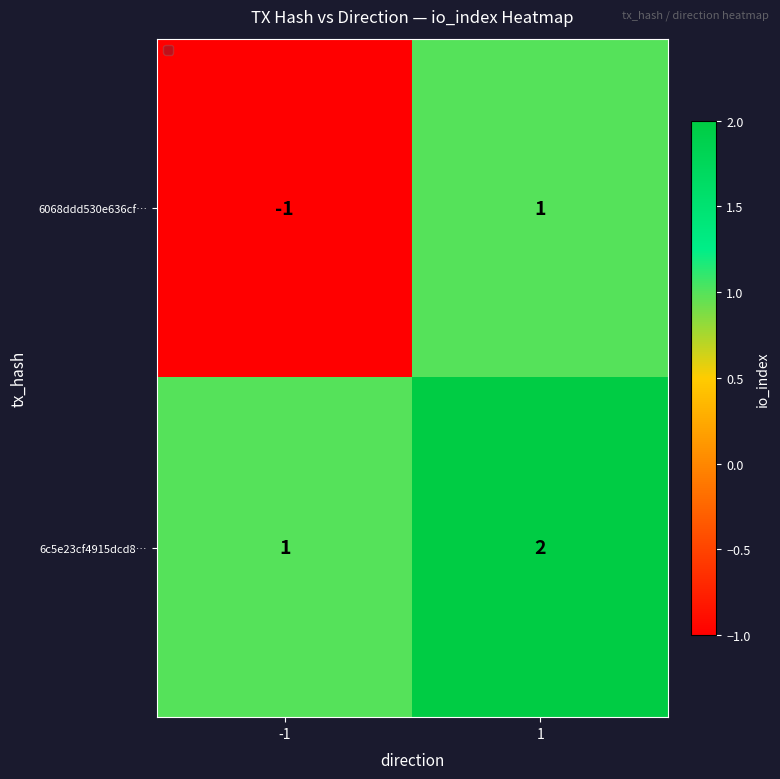

The value of 6068ddd530e636cf… at -1 is -1. True or false?

True